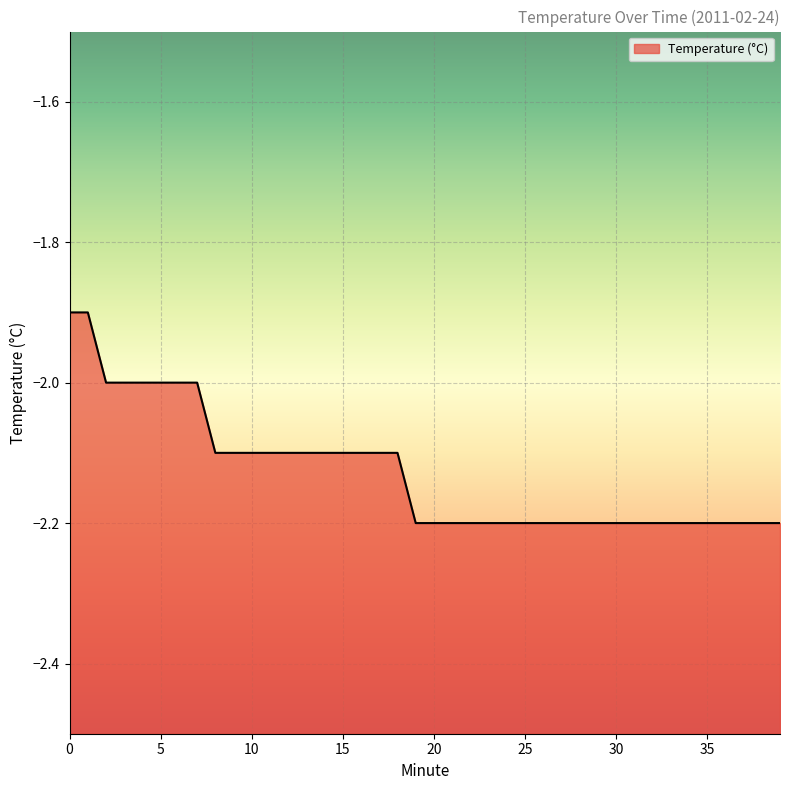

The chart shows a value of -2.1 at 16. True or false?

True